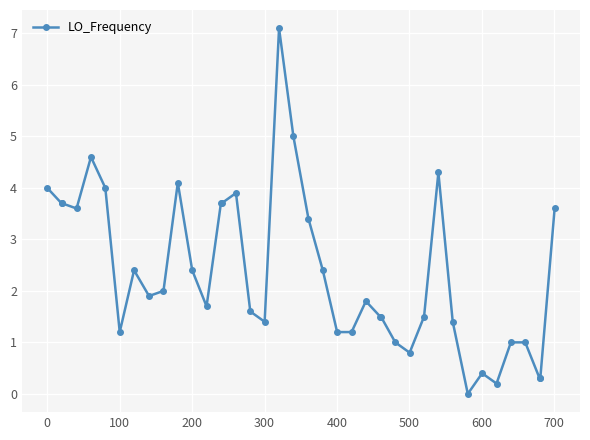

What is the average value?

2.4